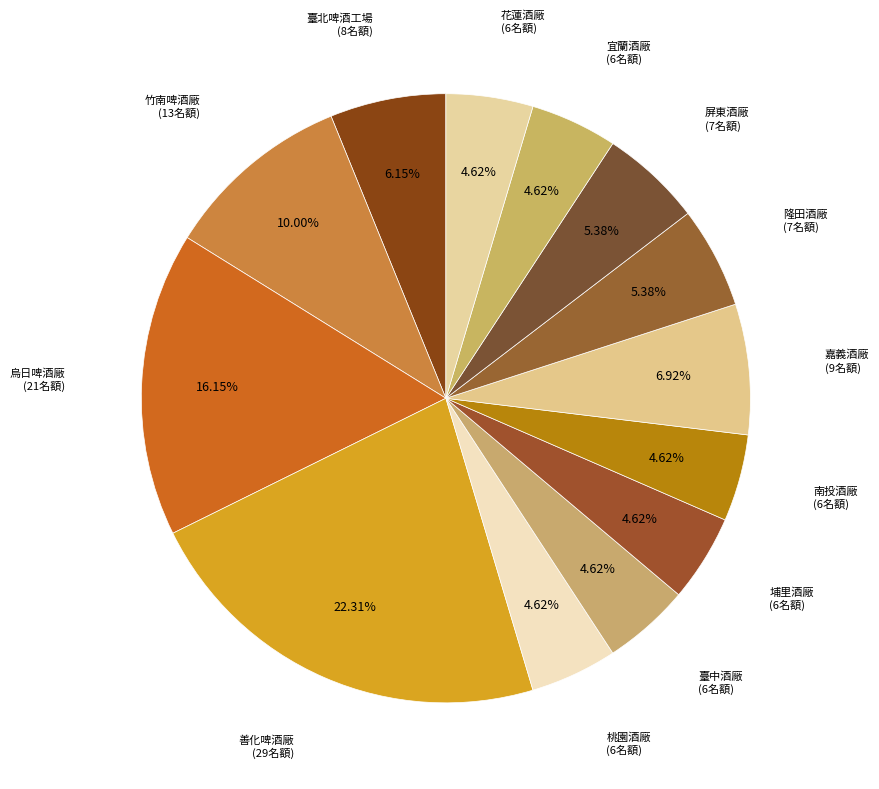

Rank the categories by value from highest to lowest.

善化啤酒廠, 烏日啤酒廠, 竹南啤酒廠, 嘉義酒廠, 臺北啤酒工場, 隆田酒廠, 屏東酒廠, 桃園酒廠, 臺中酒廠, 埔里酒廠, 南投酒廠, 宜蘭酒廠, 花蓮酒廠